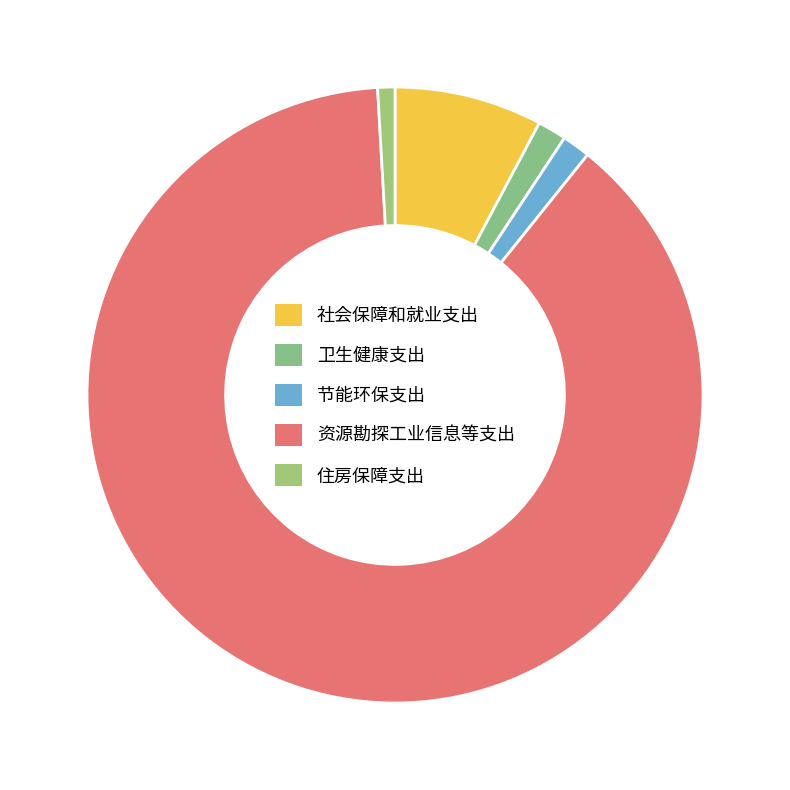

Which slice is the smallest?

住房保障支出